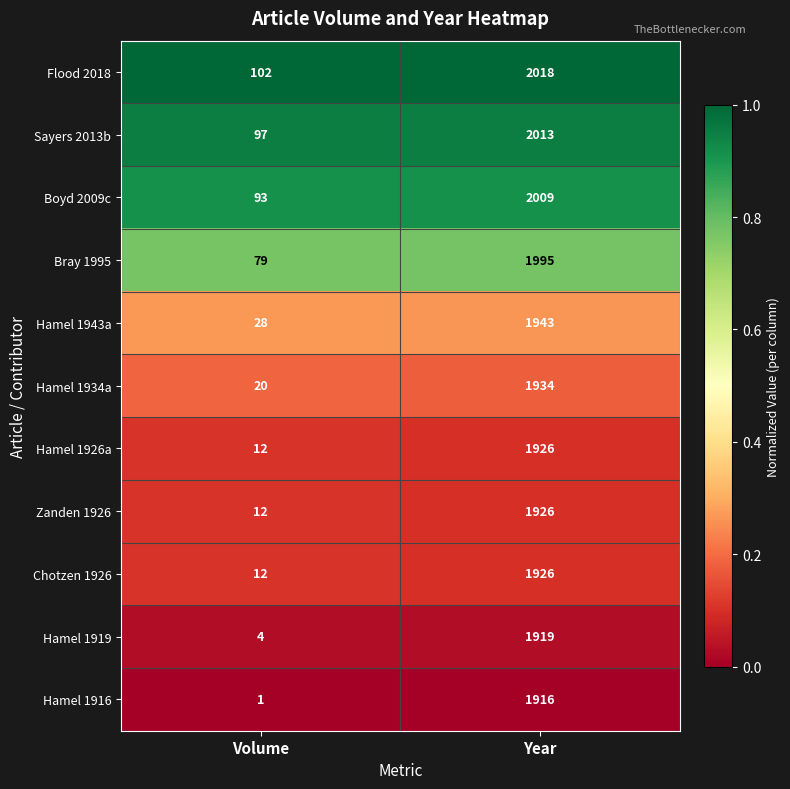

List the labels in order of Zanden 1926 value, smallest first.

Volume, Year